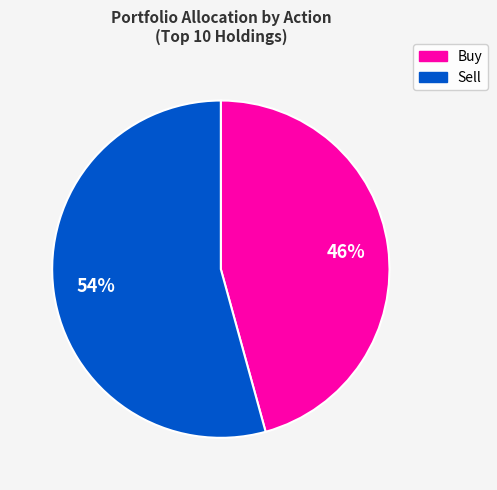

To the nearest percent, what is the average slice percentage?

50%